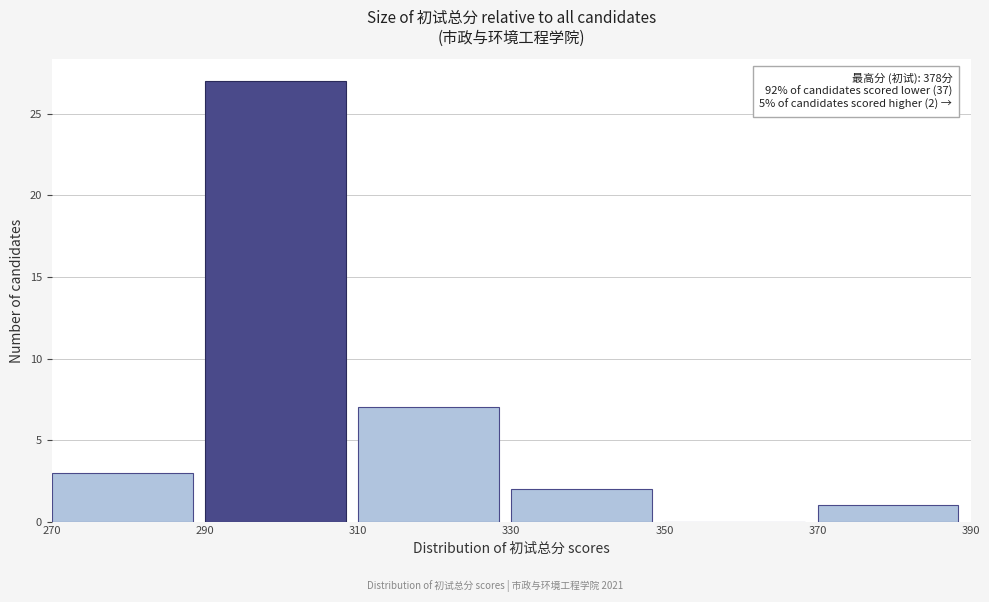

Over which range of the x-axis is the bar tallest?

290 to 310